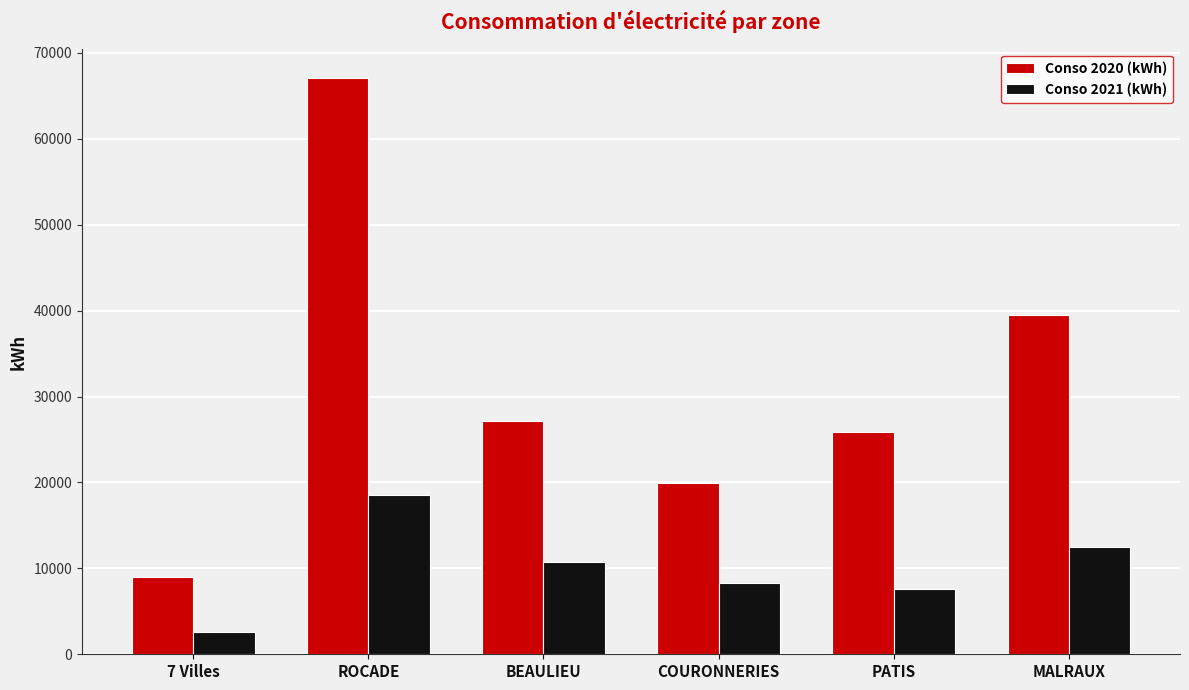

Where does the Conso 2021 (kWh) series first go above 10780?

ROCADE